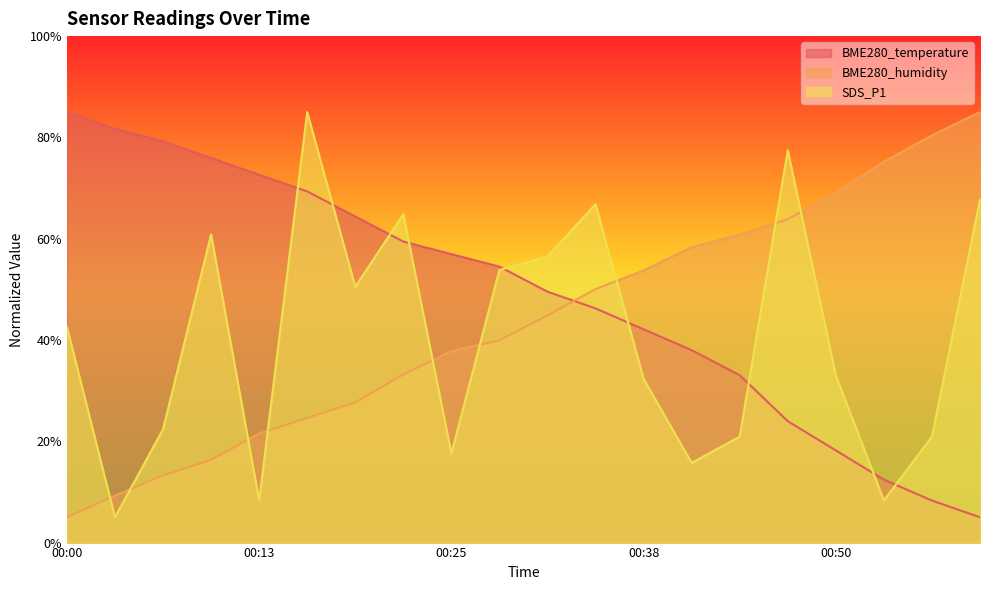

How many lines are shown in the chart?

3